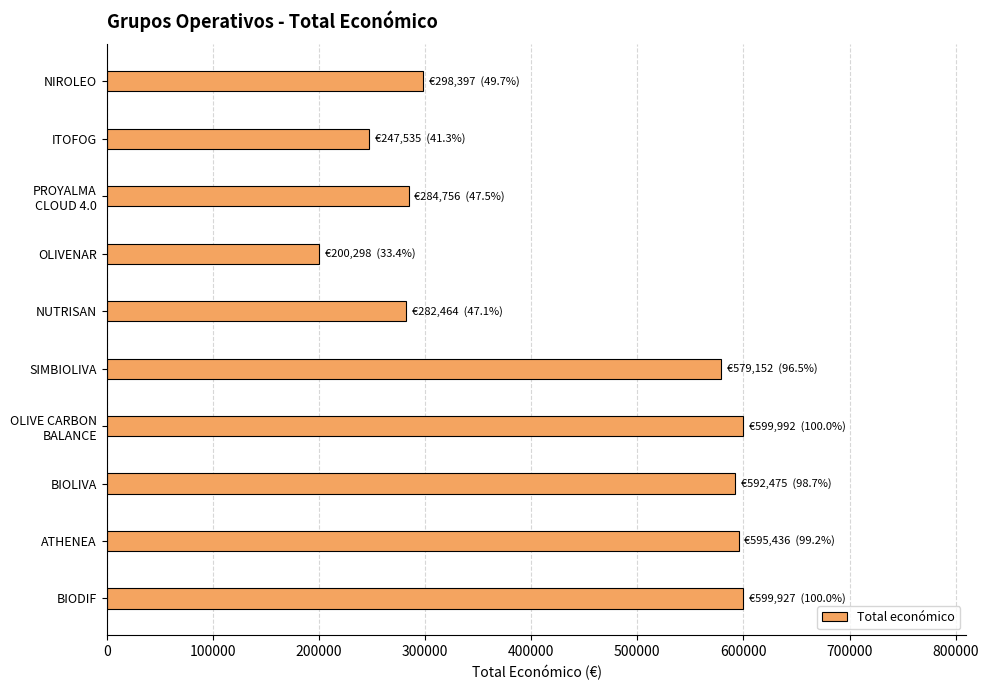

What is the difference between the maximum and second lowest values?

352457